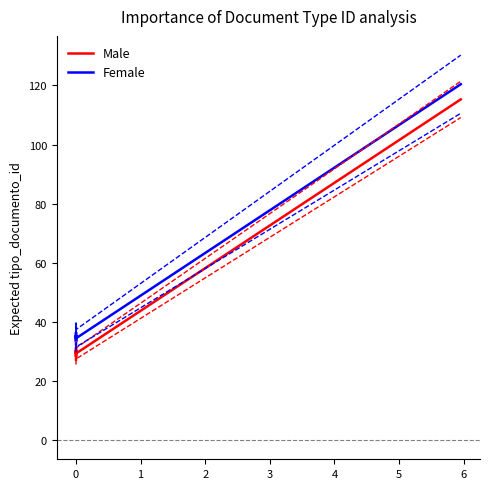

True or false: Female and Male cross at least once.

False